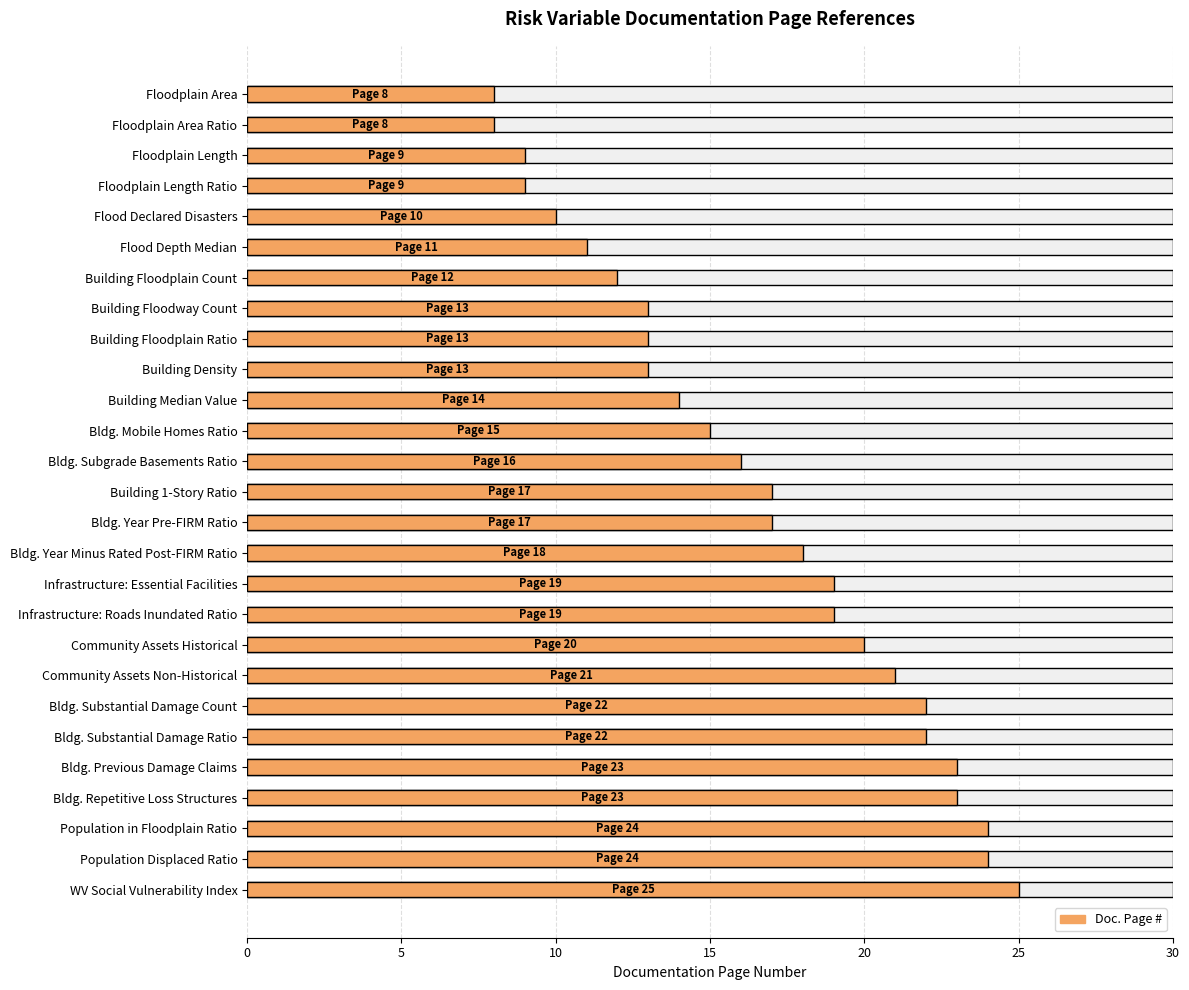

Reading left to right, list all the values displayed in this chart.

8	8	9	9	10	11	12	13	13	13	14	15	16	17	17	18	19	19	20	21	22	22	23	23	24	24	25